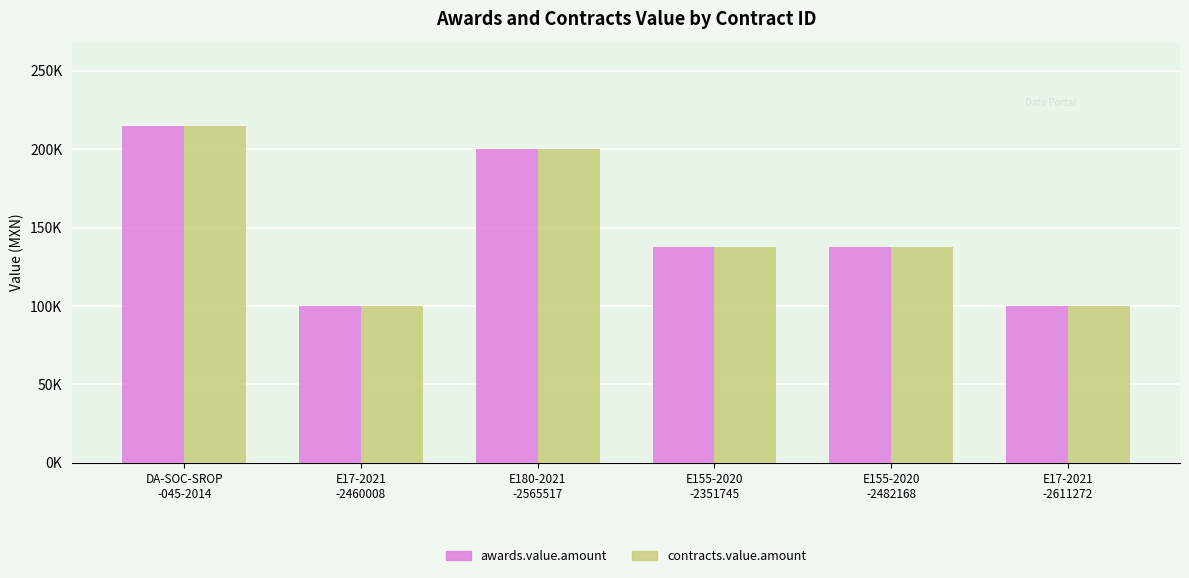

Rank the series by their maximum value, from highest to lowest.

awards.value.amount, contracts.value.amount